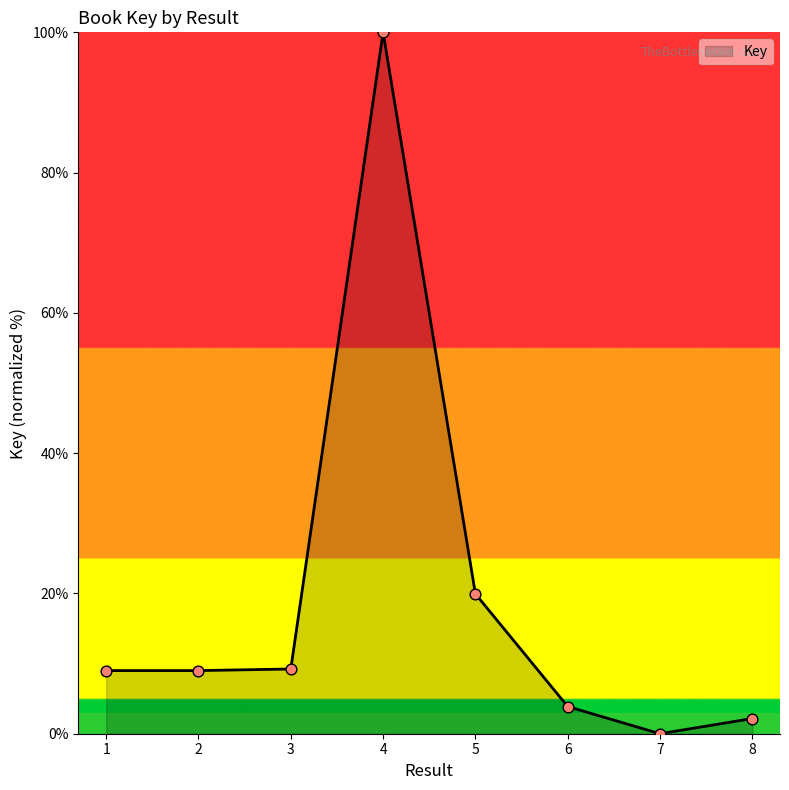

Between 8 and 4, which is larger?

4